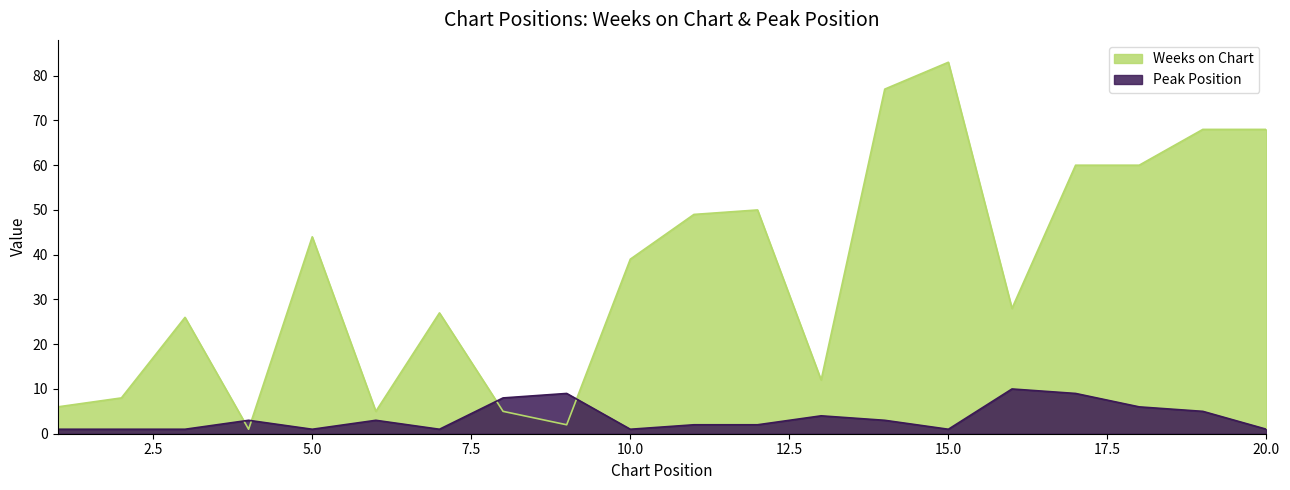

What is the value of the Weeks on Chart point at the 5th from the left?

44